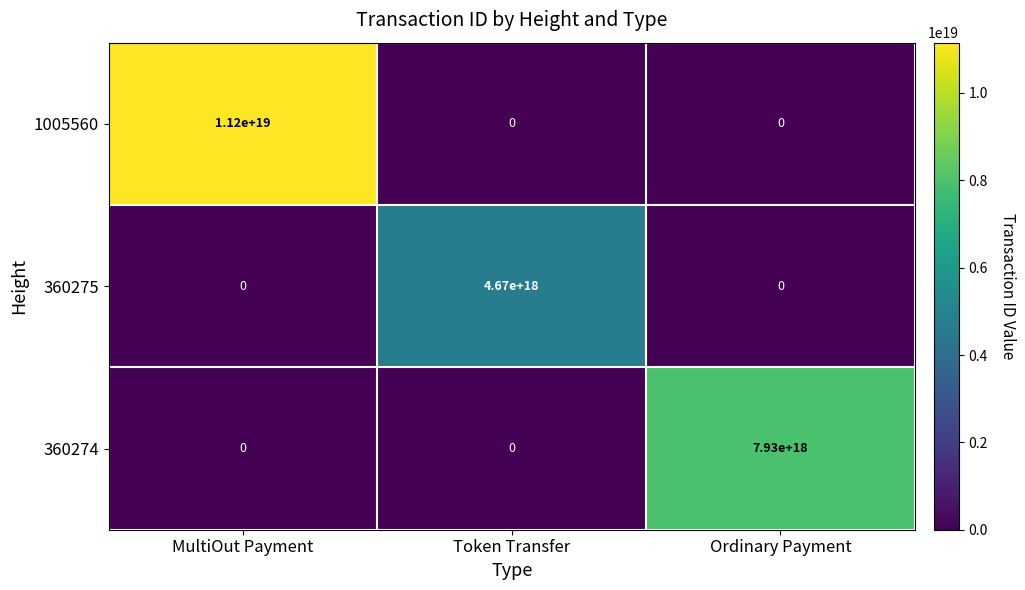

Which series changed the most between MultiOut Payment and Token Transfer?

1005560